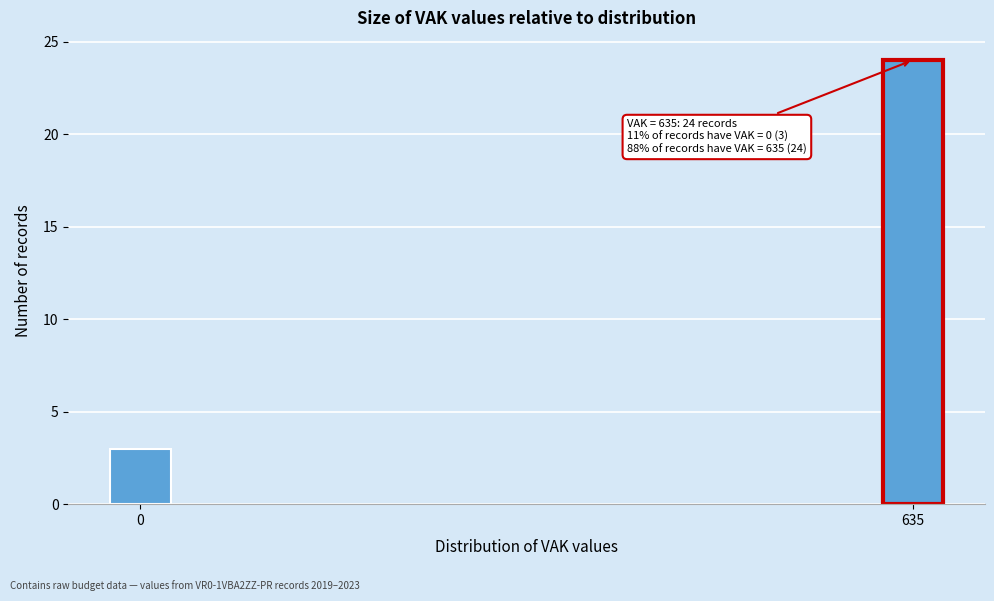

Reading left to right, list all the values displayed in this chart.

3	24